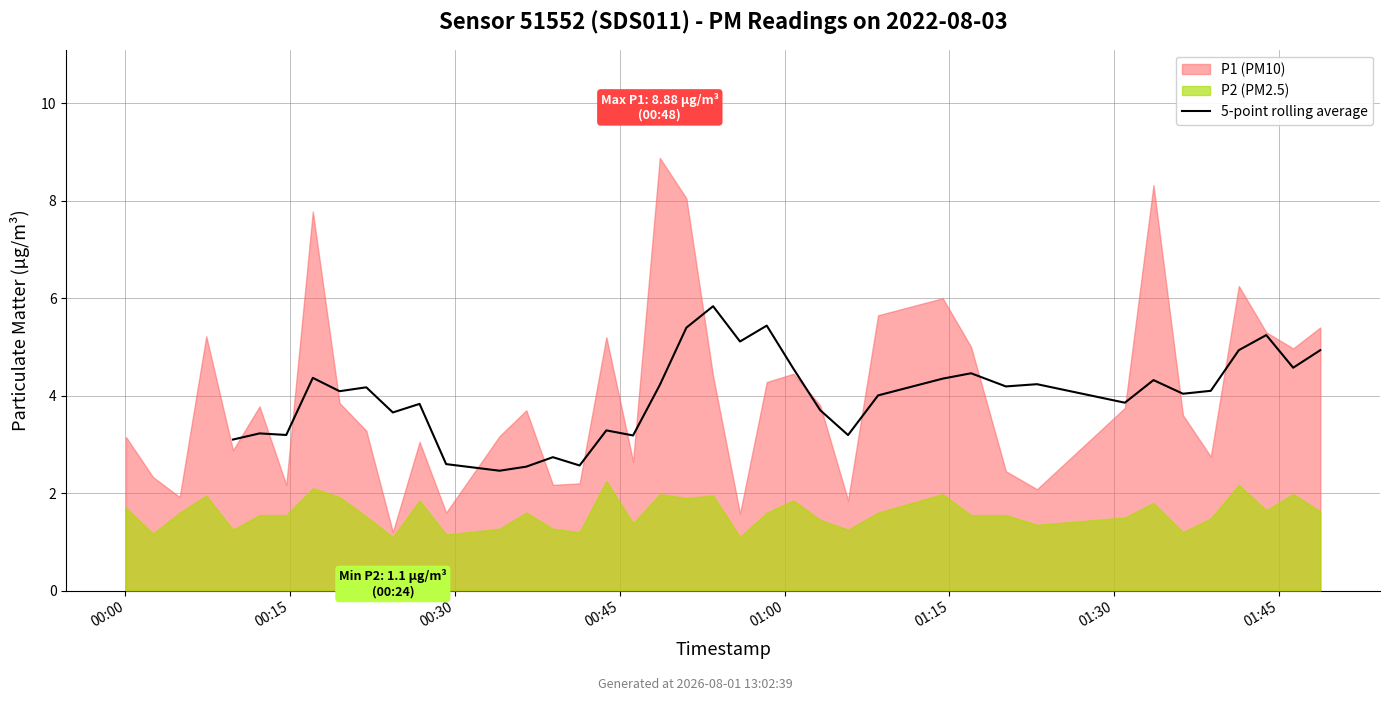

What is the sum of the values at 11 and 13?

6.0